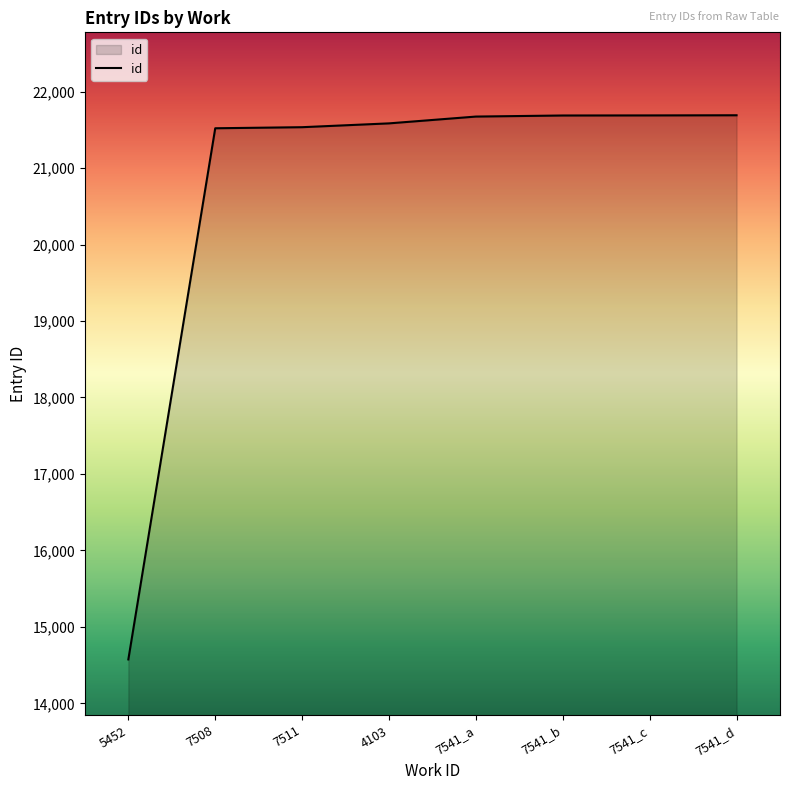

What is the average value?

20744